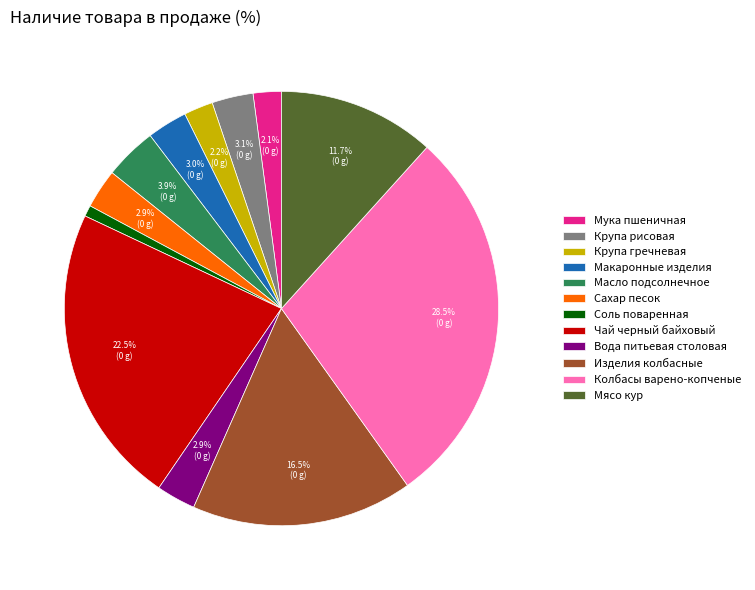

What portion of the pie excludes Масло подсолнечное?

96.1%